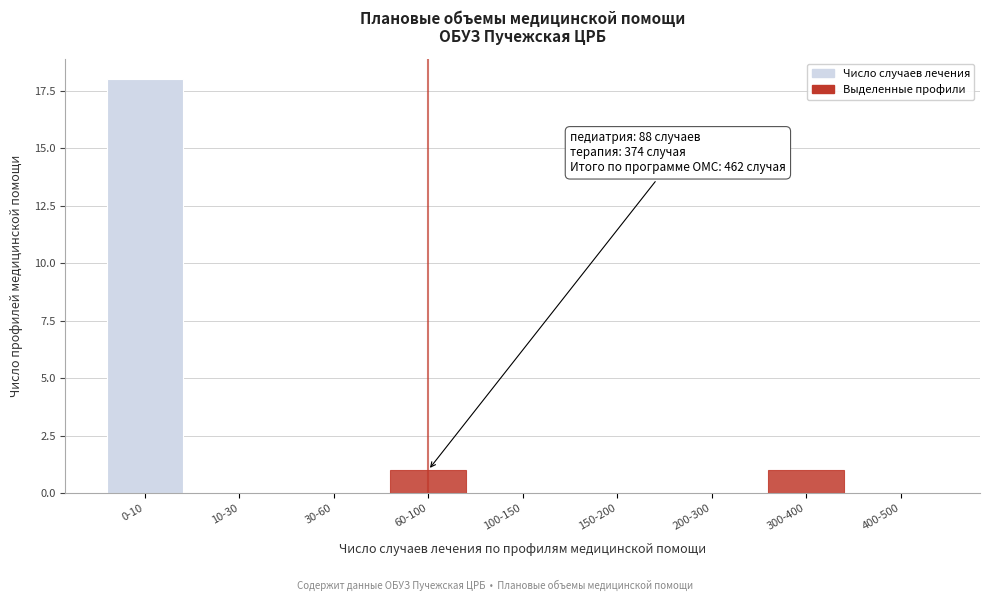

Reading right to left, extract all data points from this chart.

400-500=0	300-400=1	200-300=0	150-200=0	100-150=0	60-100=1	30-60=0	10-30=0	0-10=18